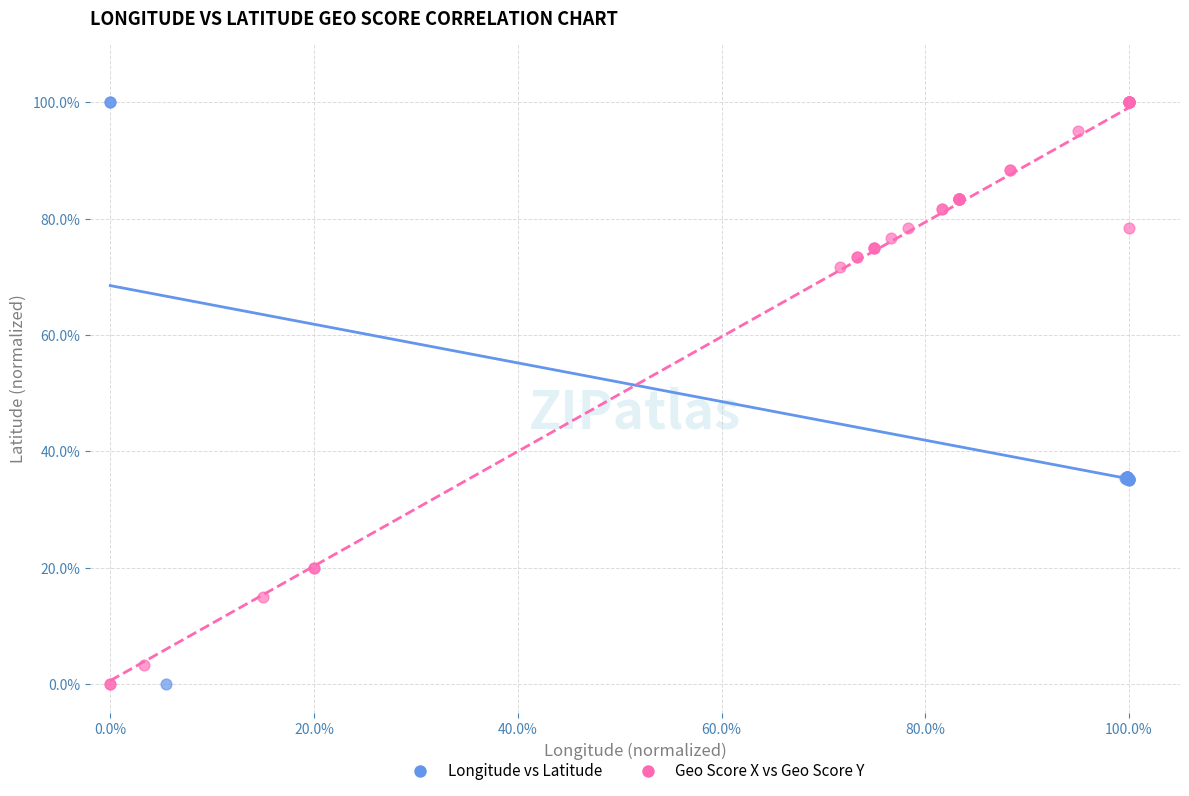

What are all the series names shown in the legend?

Longitude vs Latitude, Geo Score X vs Geo Score Y